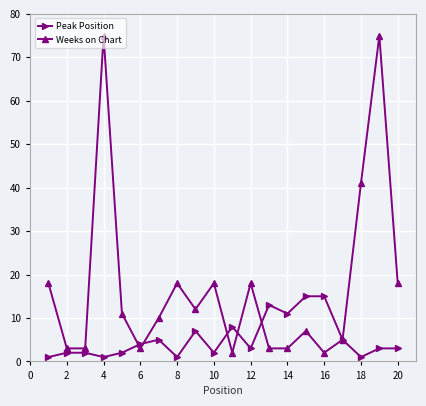

True or false: Weeks on Chart has more than 2 points higher than both neighbors.

True